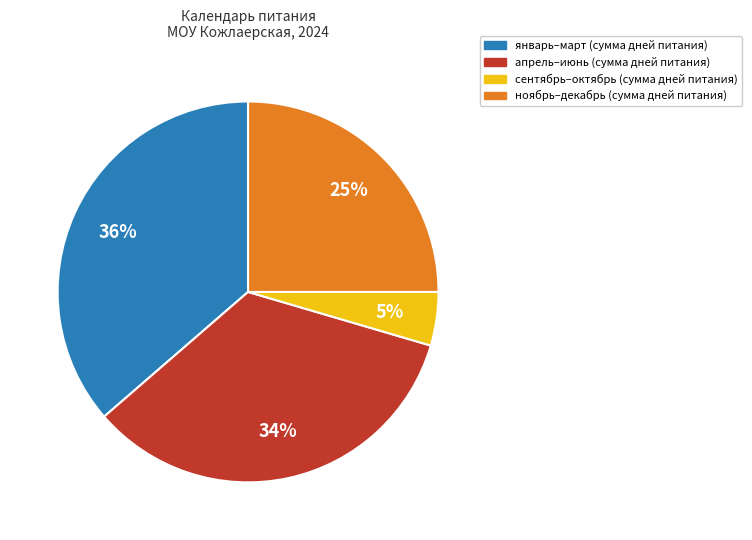

Does any single category account for the majority?

No